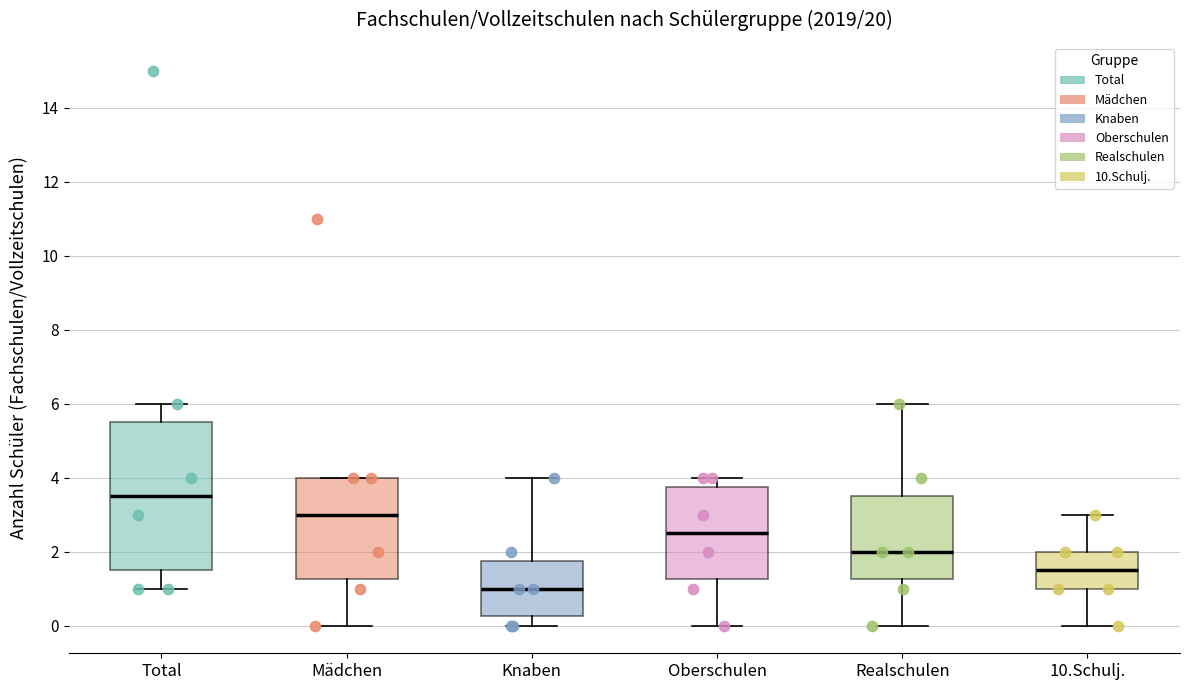

Where is the upper edge of the box for Oberschulen on the y-axis? The values are not printed on the chart, so give them approximately, as read against the axis.

3.8